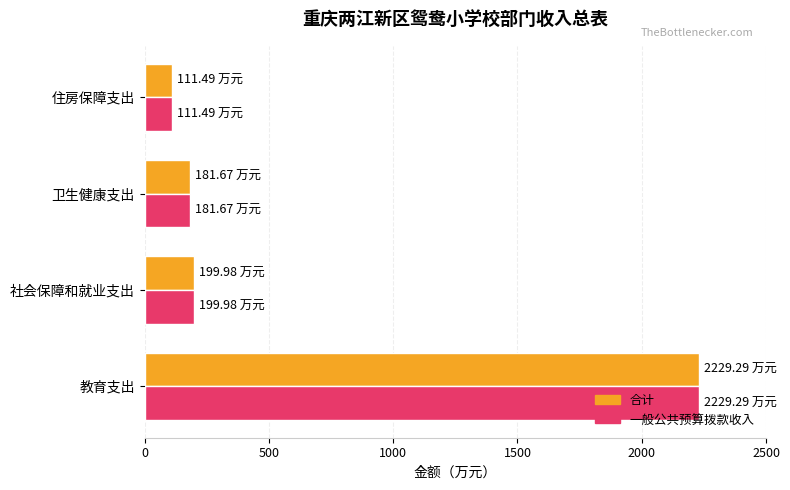

What is the sum of the 一般公共预算拨款收入 values at 教育支出 and 住房保障支出?

2340.8